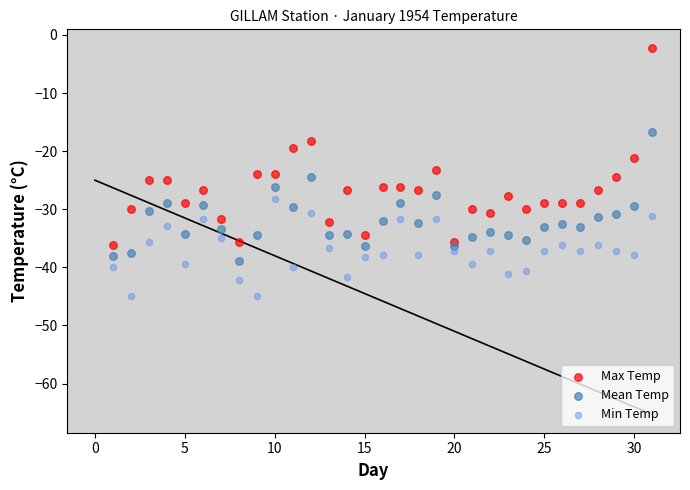

Across all data points, what is the range of Y values (max minus min)?

42.8